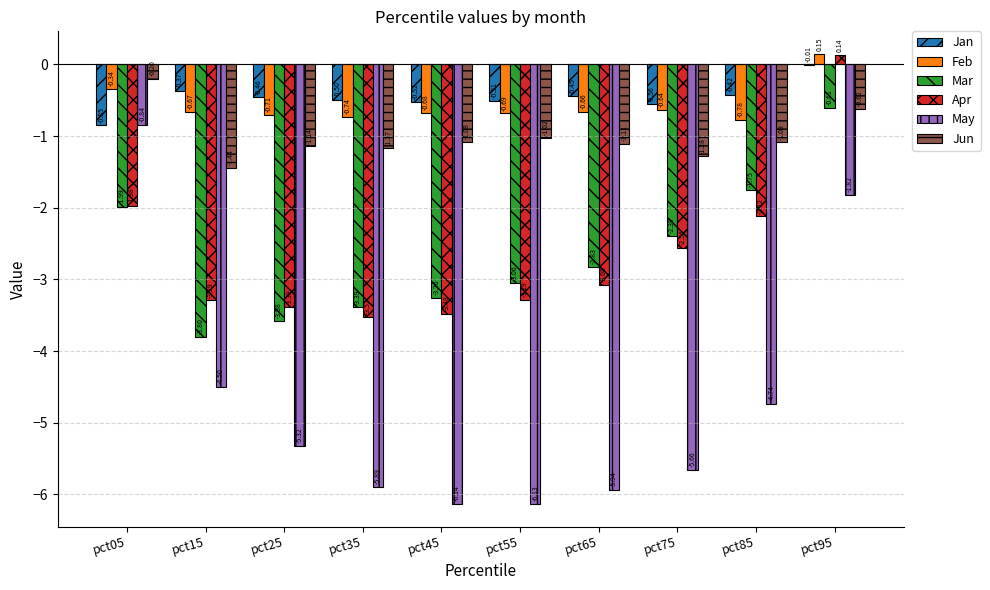

What is the sum of all May values?

-47.0